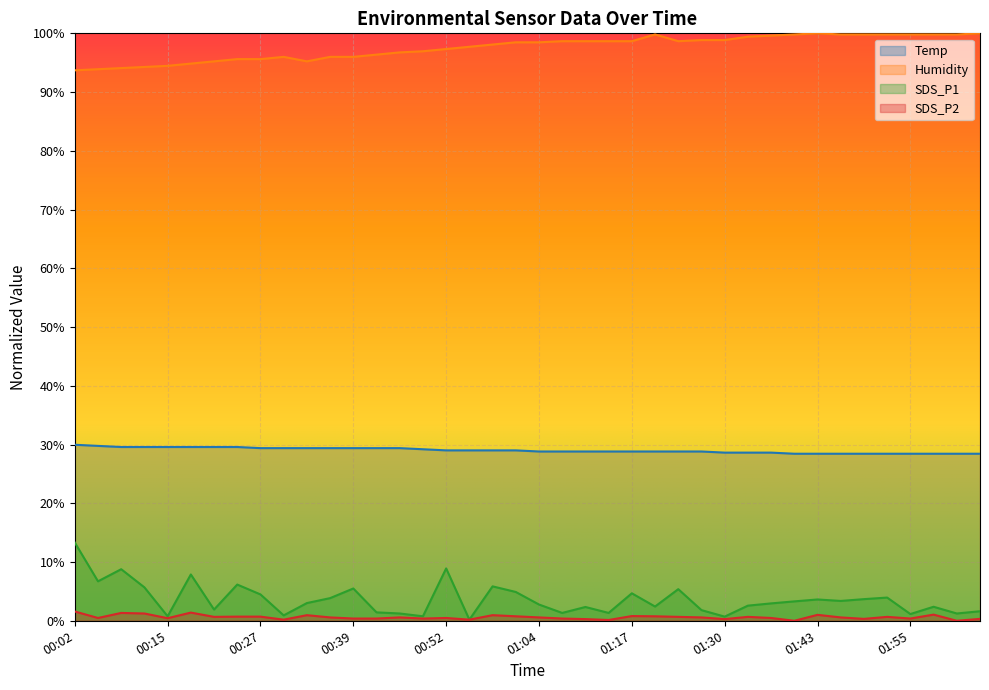

Between 01:58 and 01:27, which is larger?

01:27